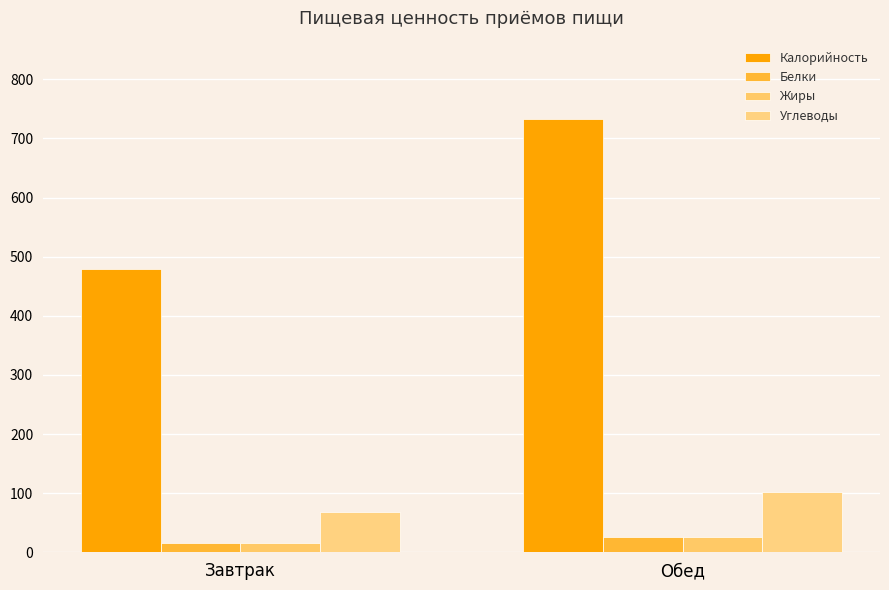

What are all the series names shown in the legend?

Калорийность, Белки, Жиры, Углеводы